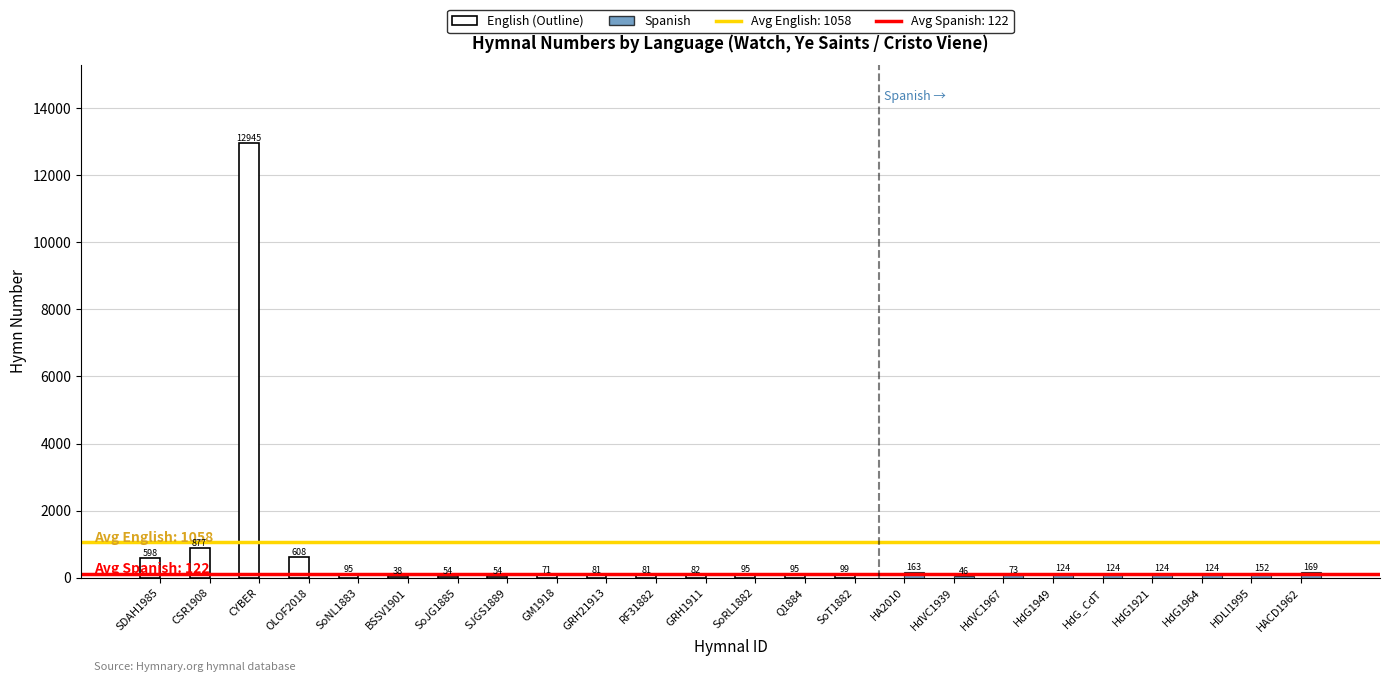

The English (White = Outline) series shows 18 at RF31882. True or false?

False